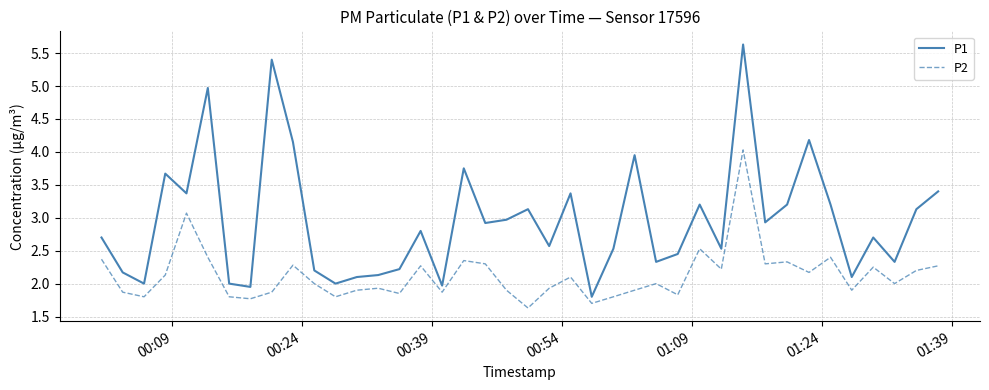

Which series has the largest total across all categories?

P1